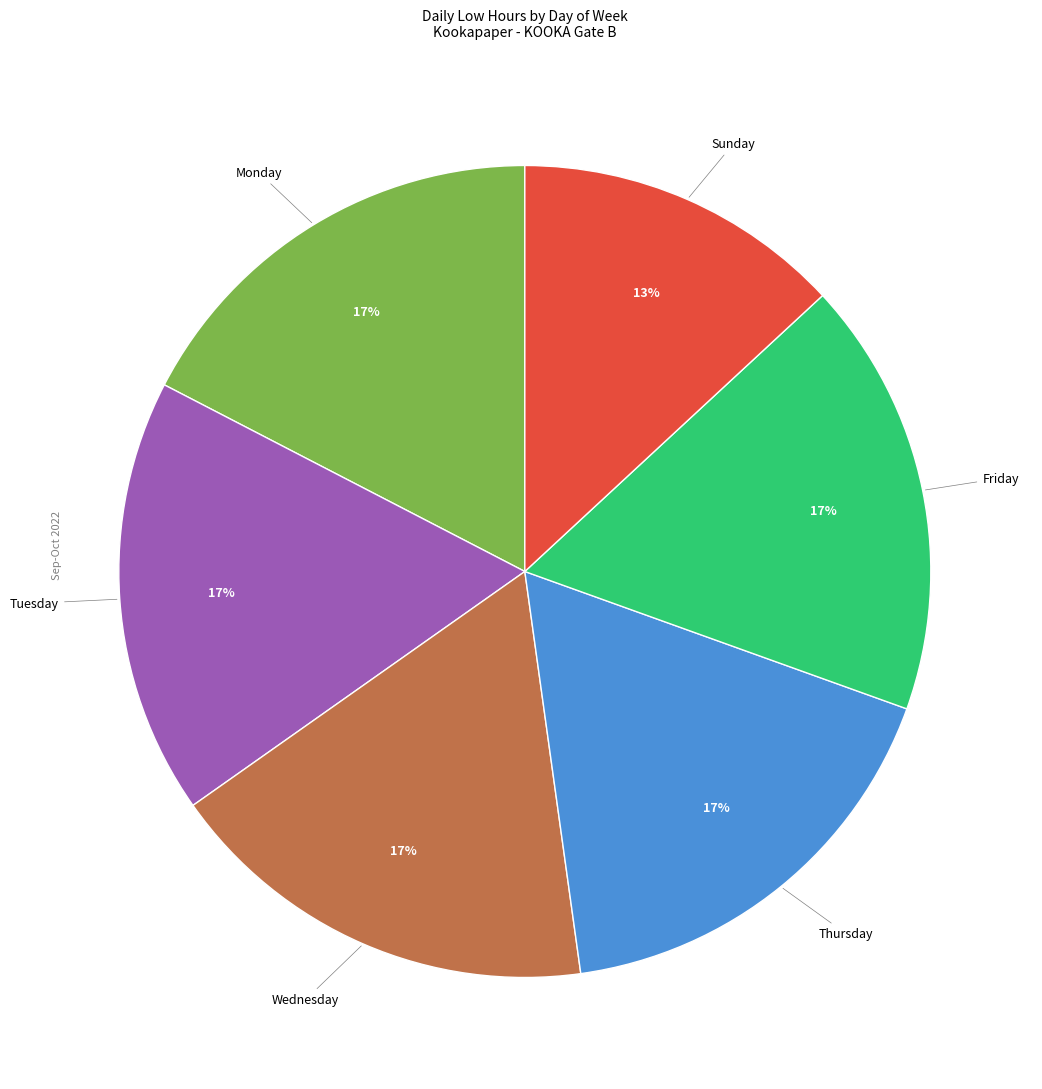

How many segments does this pie chart have?

6